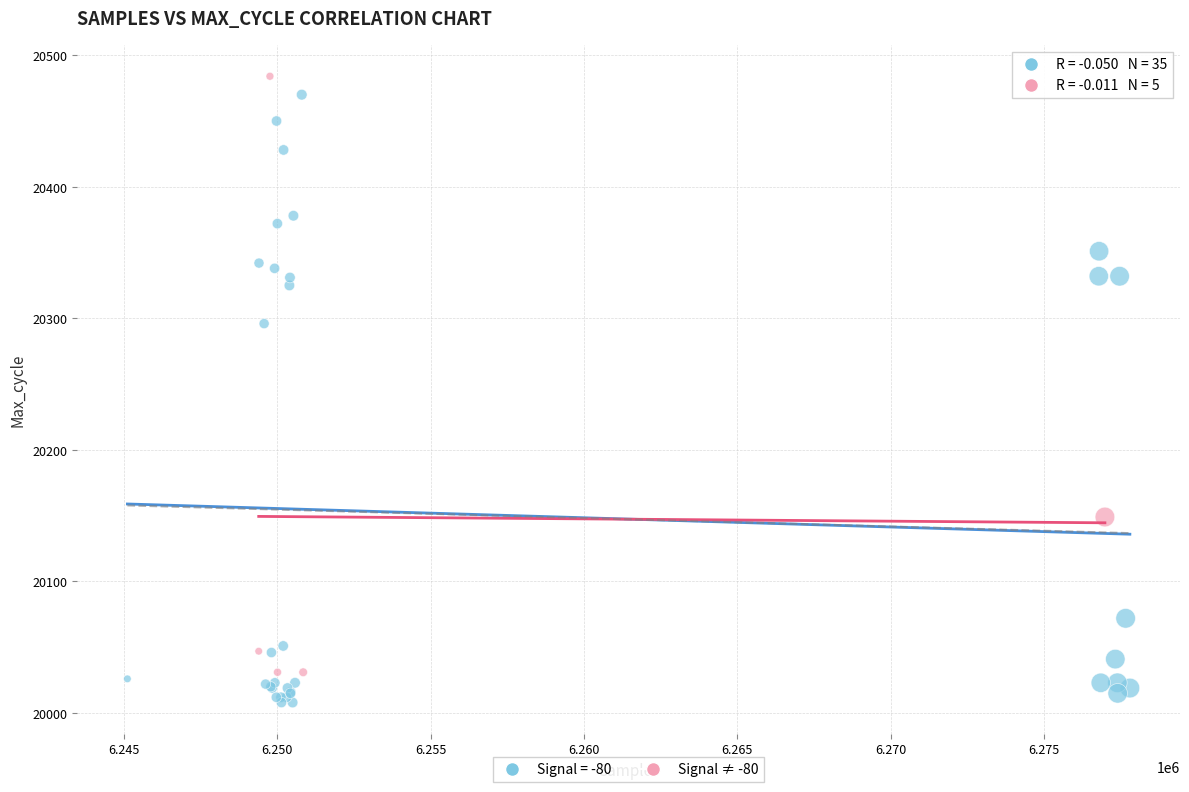

Which series reaches the minimum Y coordinate?

Signal = -80